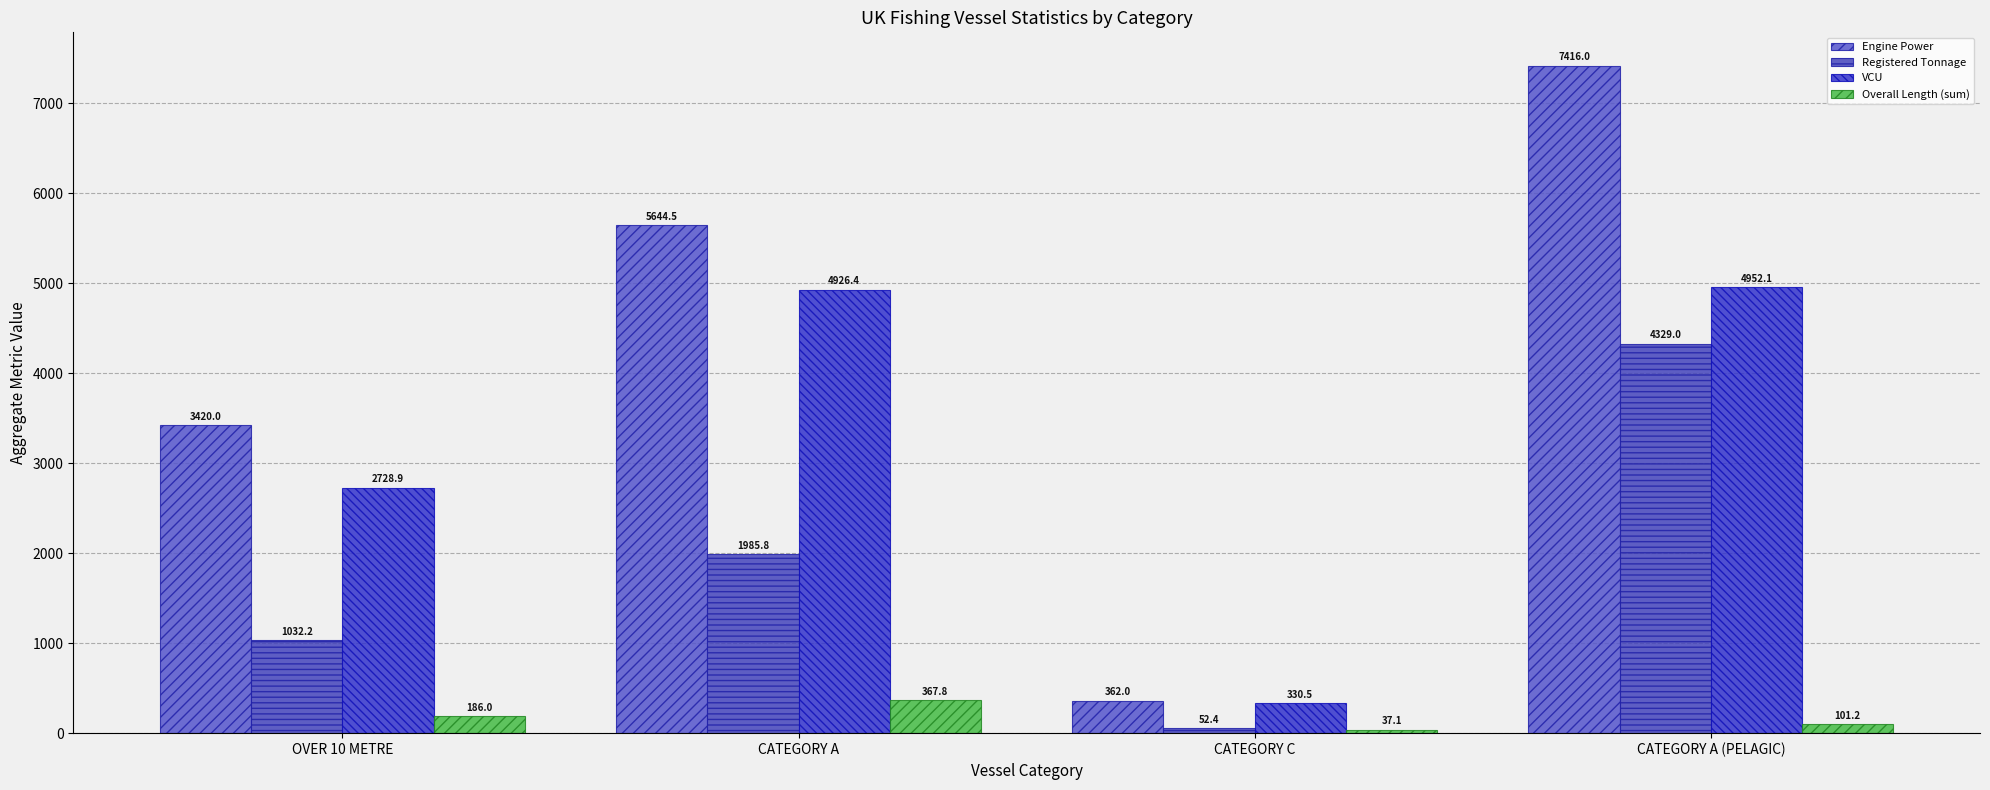

Which series has the widest spread of values?

Engine Power